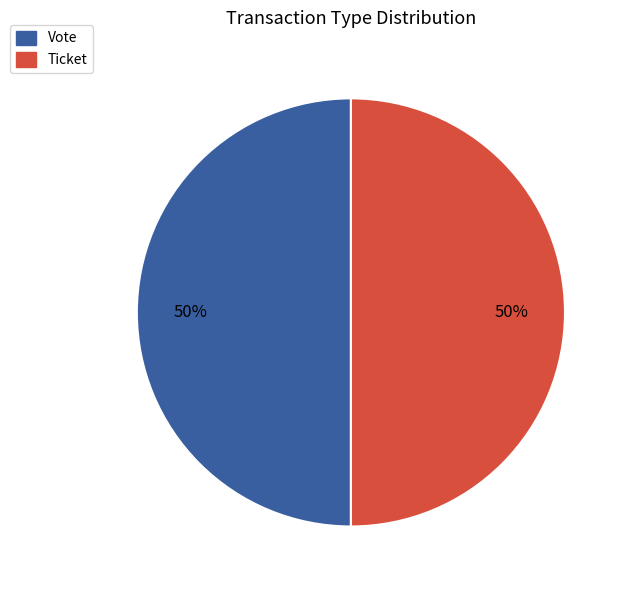

To the nearest percent, what is the average slice percentage?

50%